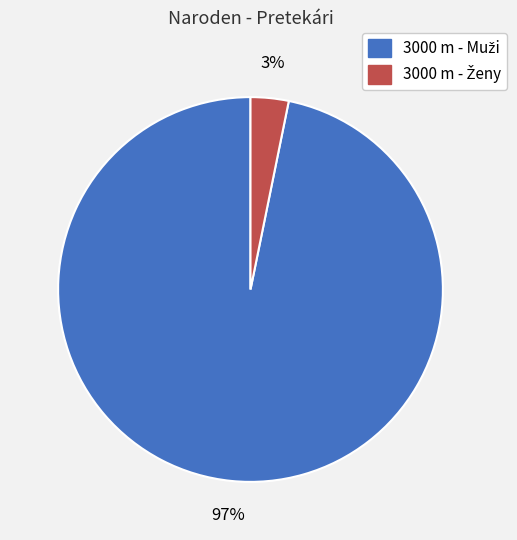

To the nearest percent, what is the difference between the largest and smallest slice percentages?

94%